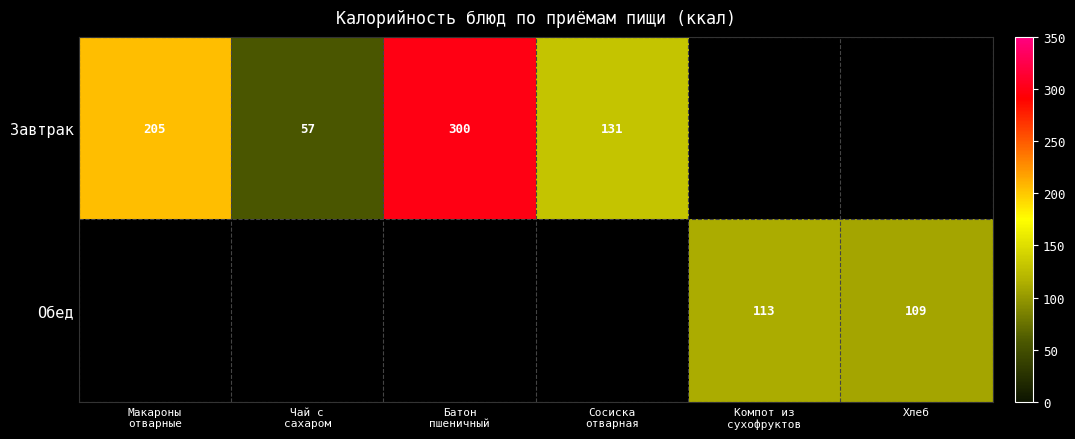

How many data points does each series have?

6